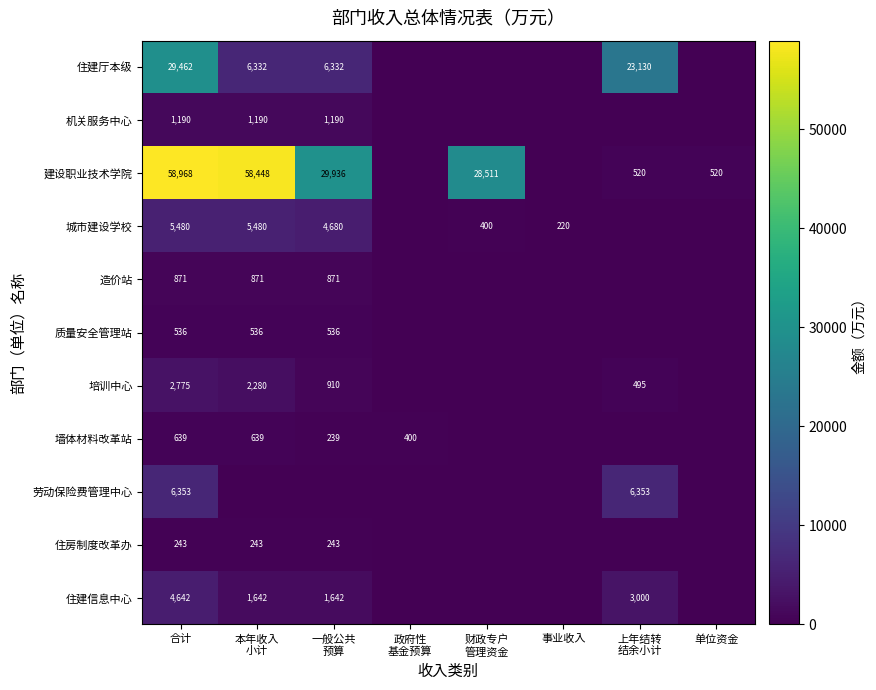

The value of 住建信息中心 at 合计 is 4642. True or false?

True